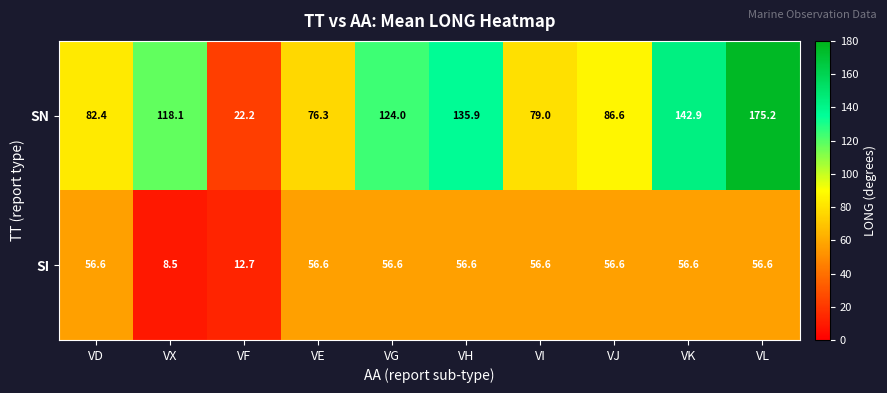

What is the total value across all series at VD?

139.0